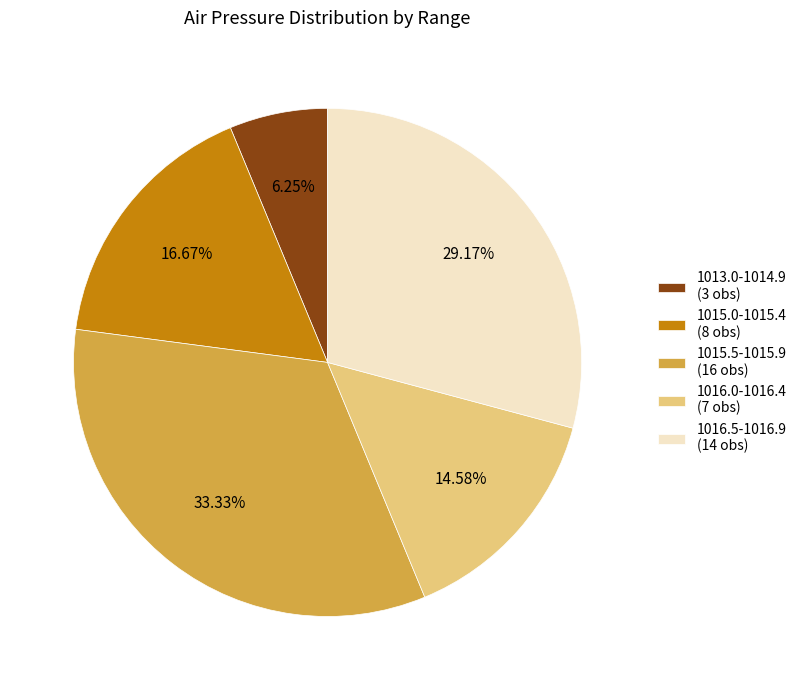

To the nearest percent, what is the average slice percentage?

20%